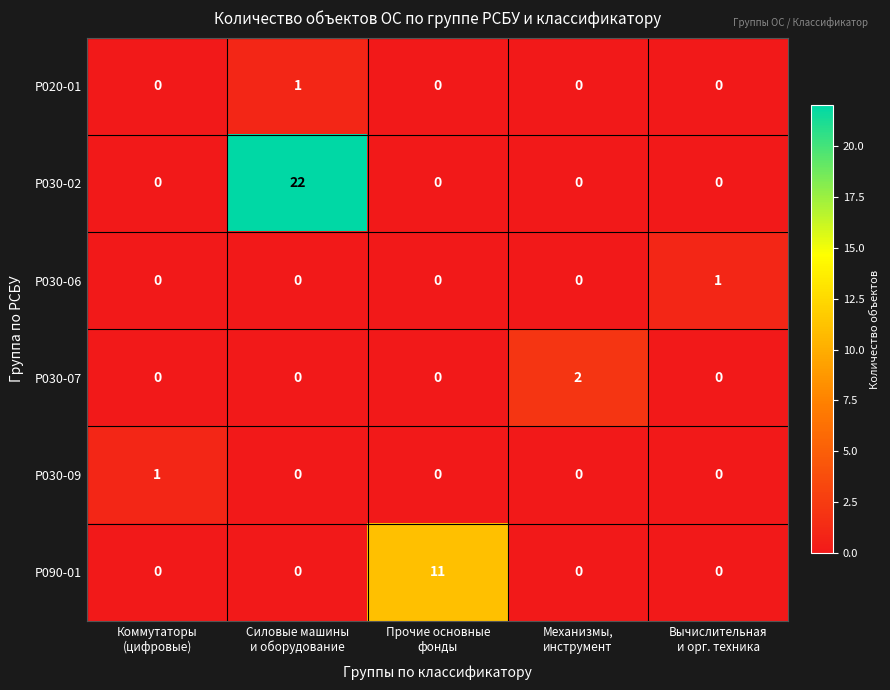

What is the maximum value shown in the chart?

22